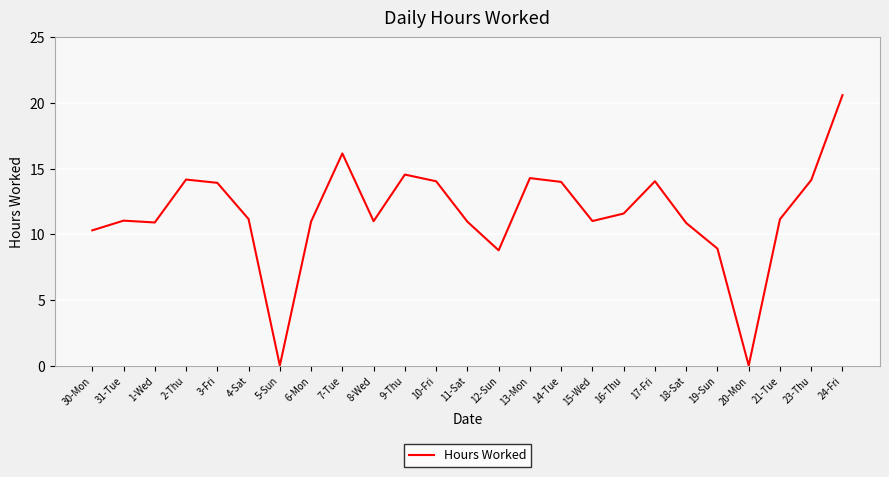

At which label is the value closest to 10?

30-Mon